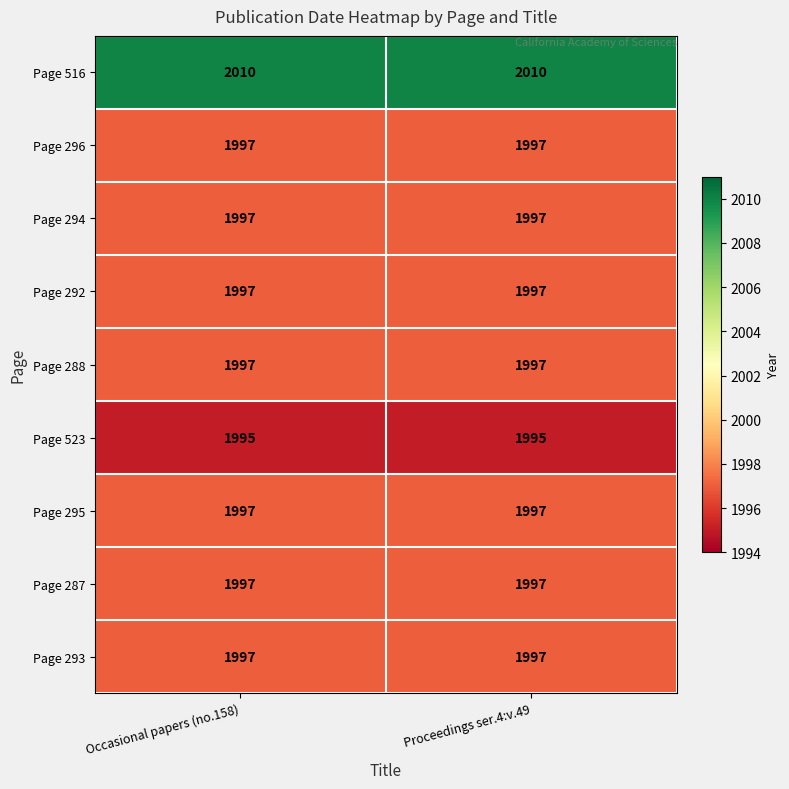

Reading left to right, transcribe all the data shown in this chart.

Page 516: Occasional papers (no.158)=2010	Proceedings ser.4:v.49=2010
Page 296: Occasional papers (no.158)=1997	Proceedings ser.4:v.49=1997
Page 294: Occasional papers (no.158)=1997	Proceedings ser.4:v.49=1997
Page 292: Occasional papers (no.158)=1997	Proceedings ser.4:v.49=1997
Page 288: Occasional papers (no.158)=1997	Proceedings ser.4:v.49=1997
Page 523: Occasional papers (no.158)=1995	Proceedings ser.4:v.49=1995
Page 295: Occasional papers (no.158)=1997	Proceedings ser.4:v.49=1997
Page 287: Occasional papers (no.158)=1997	Proceedings ser.4:v.49=1997
Page 293: Occasional papers (no.158)=1997	Proceedings ser.4:v.49=1997